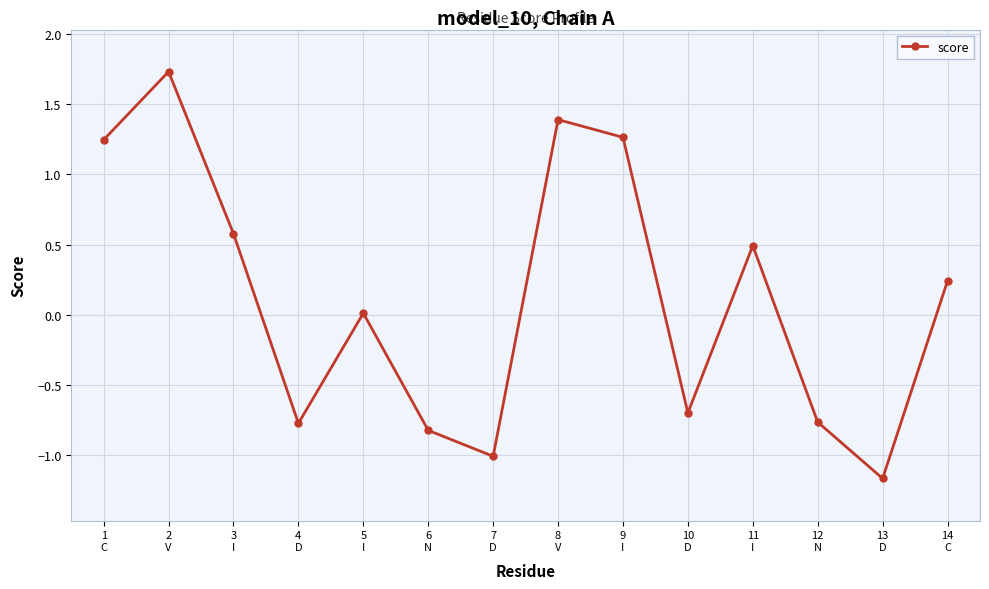

At which category does the data reach its first local valley?

4
D